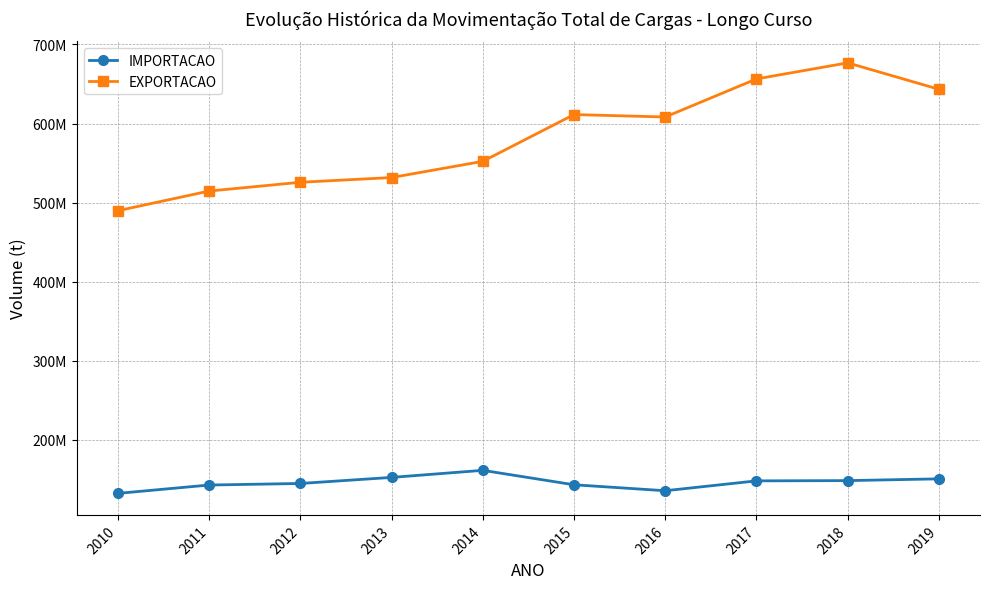

How many interior local valleys does the EXPORTACAO series have?

1